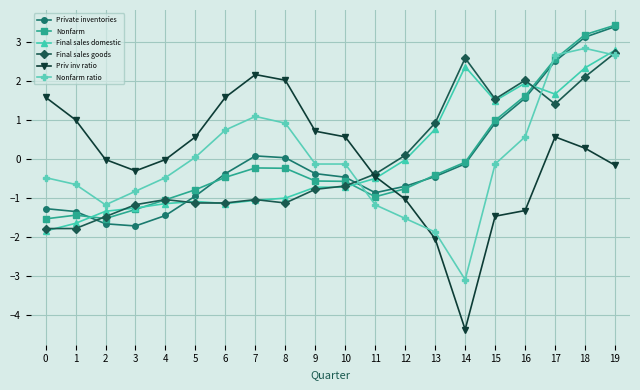

What is the difference between the Private inventories values at 6 and 12?

0.3